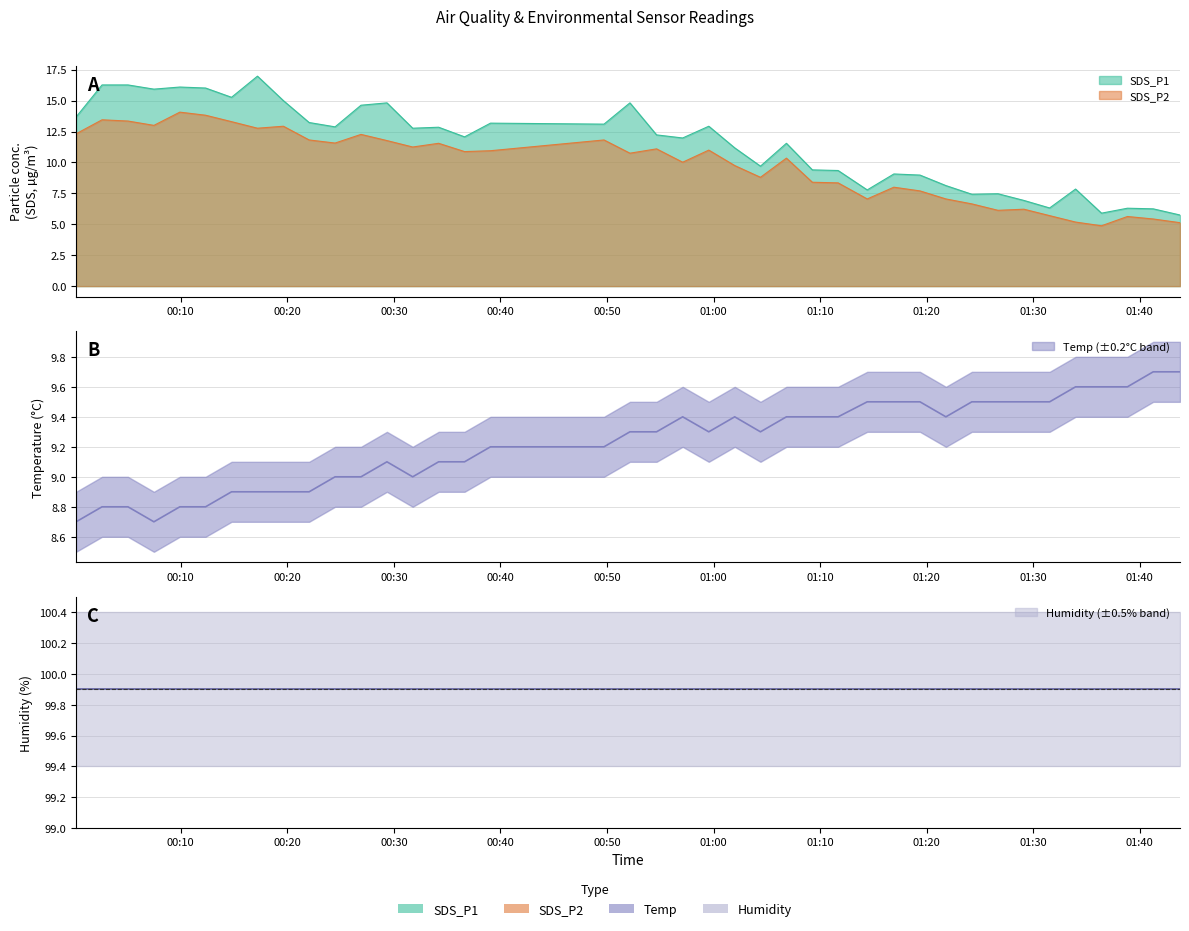

What is the smallest value displayed?

4.9